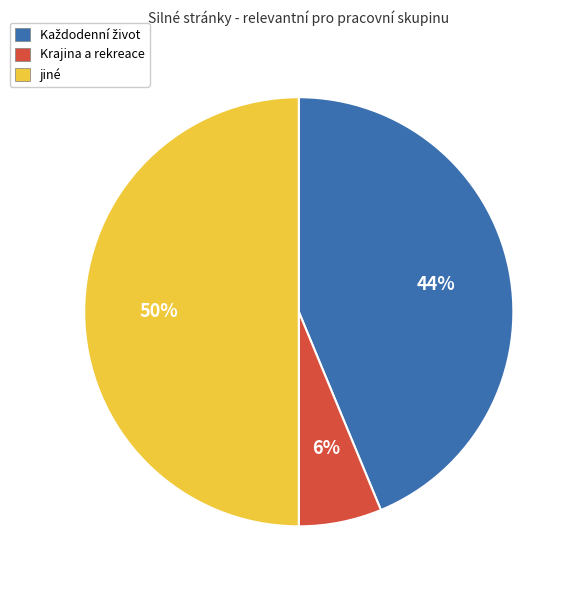

How many slices are in this pie chart?

3